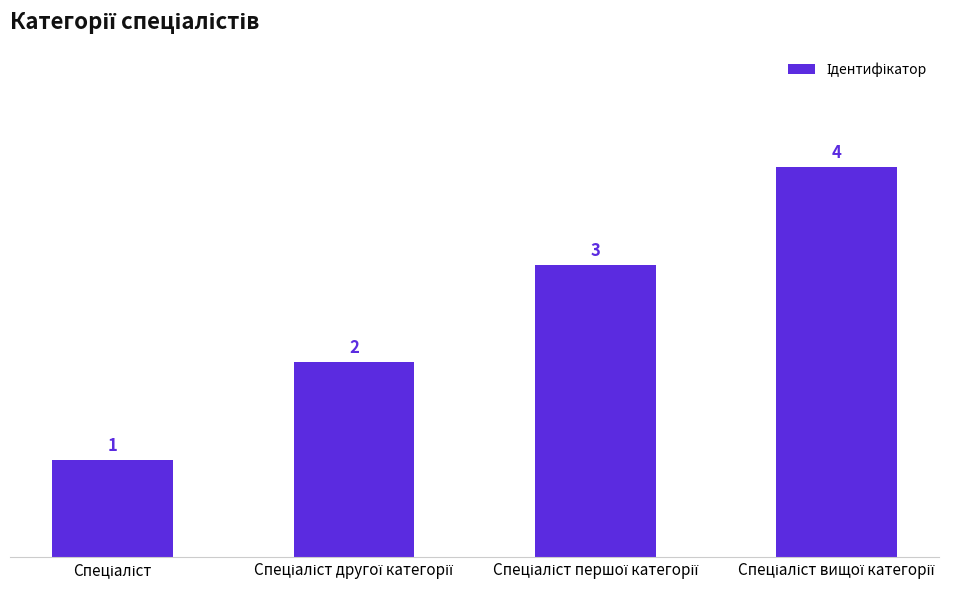

Count the number of data series in this chart.

1